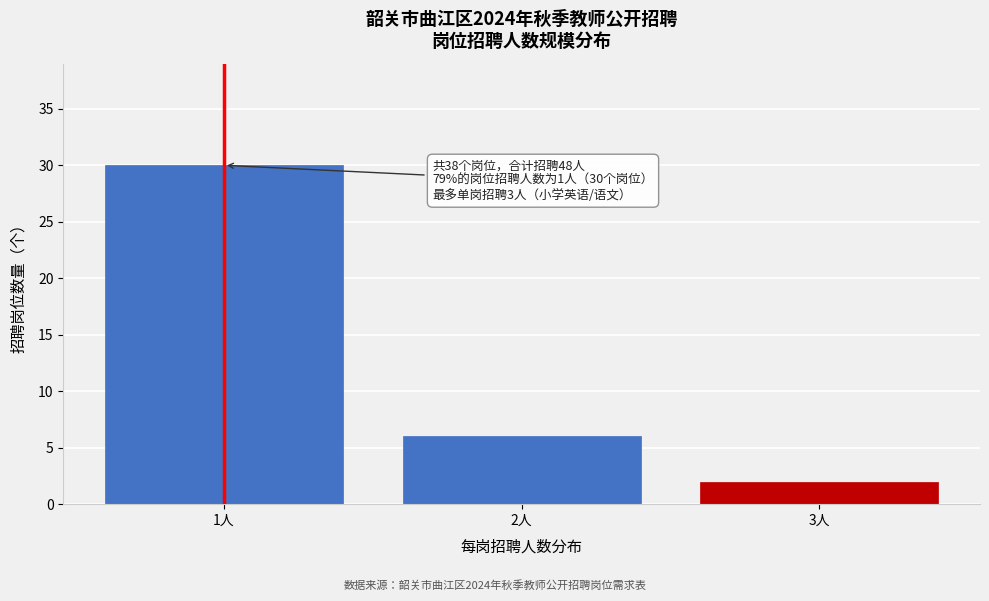

Reading left to right, transcribe all the data shown in this chart.

1人=30	2人=6	3人=2